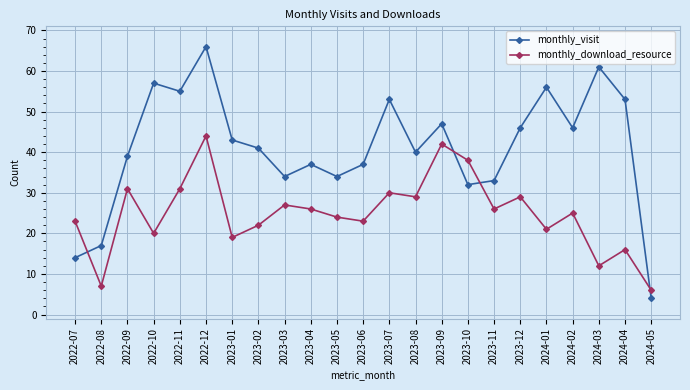

What is the total value across all series at 2024-01?

77